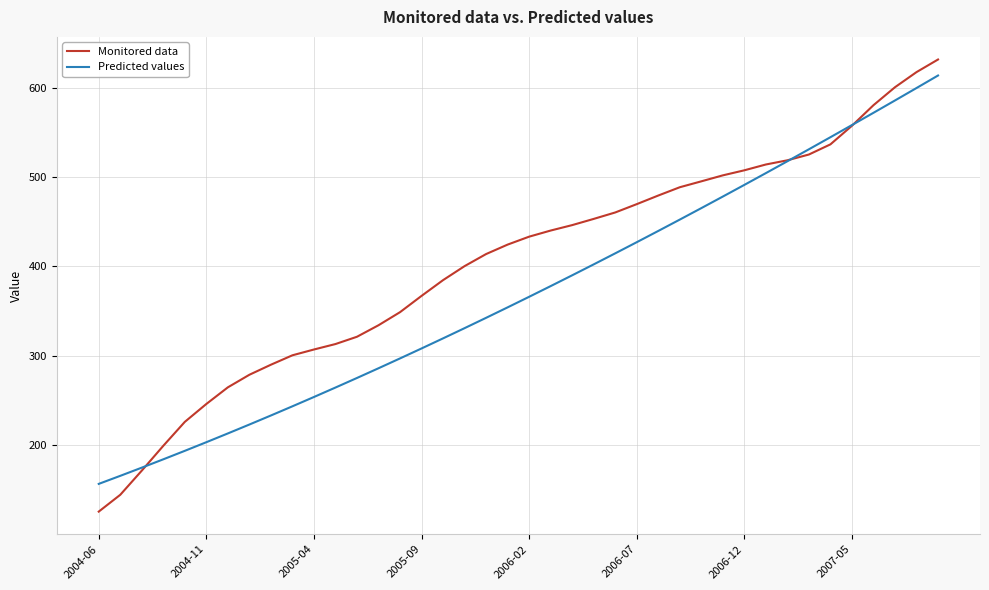

Which series has the largest range (max minus min)?

Monitored data